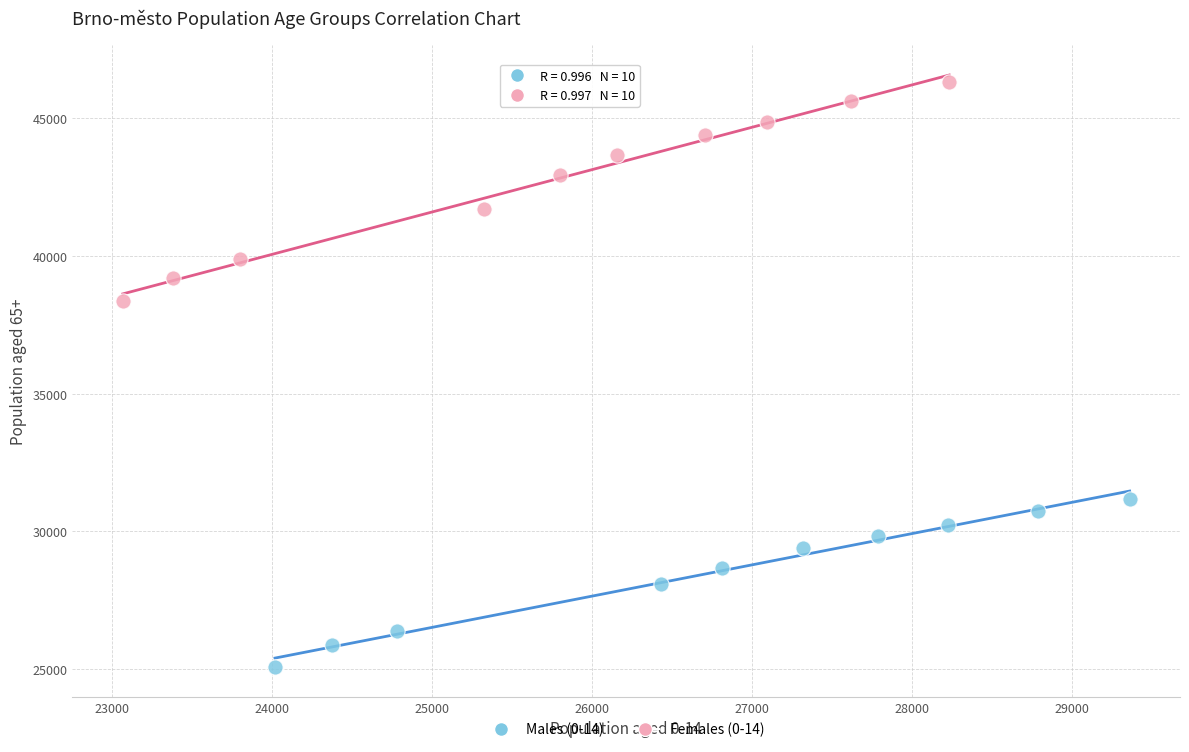

Which series reaches the minimum Y coordinate?

Males (0-14)